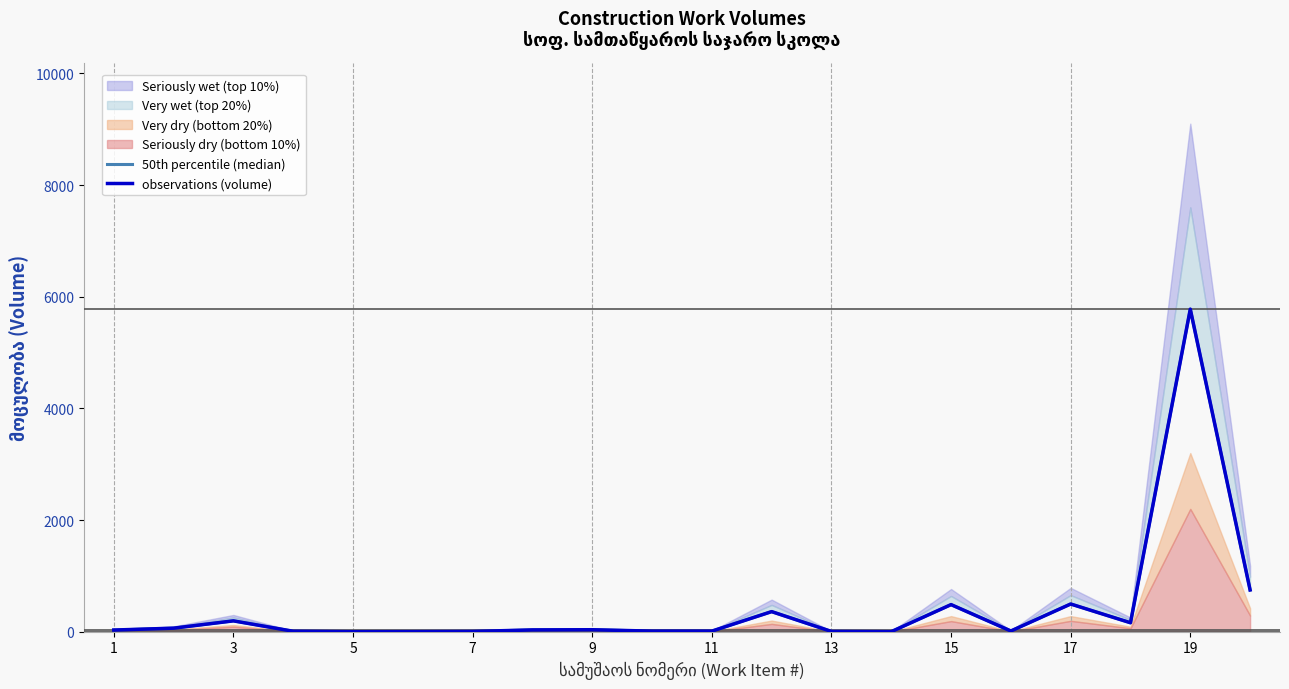

True or false: observations (volume) and 50th percentile (median) intersect in this chart.

False